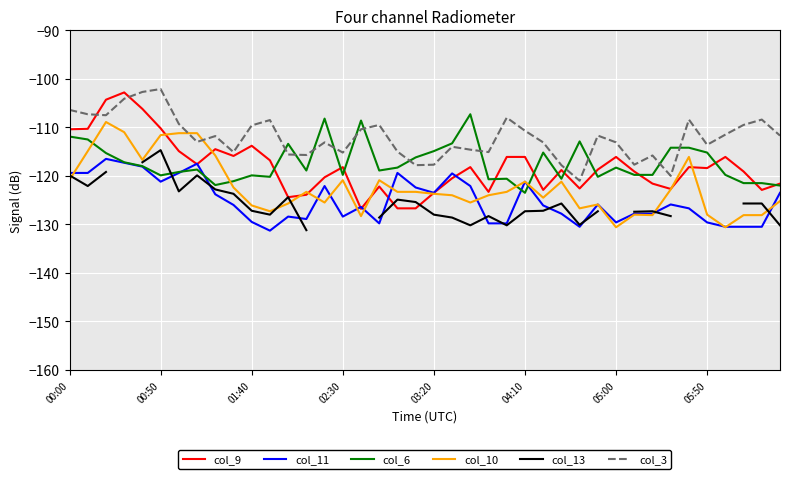

Which series has the widest spread of values?

col_9